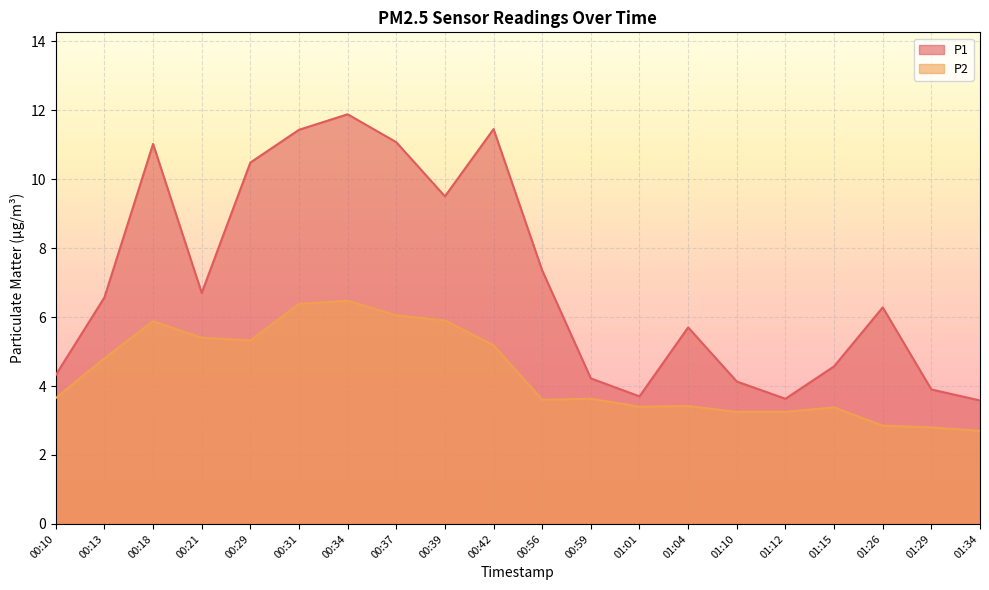

Does the chart display data point markers on the line(s)?

No